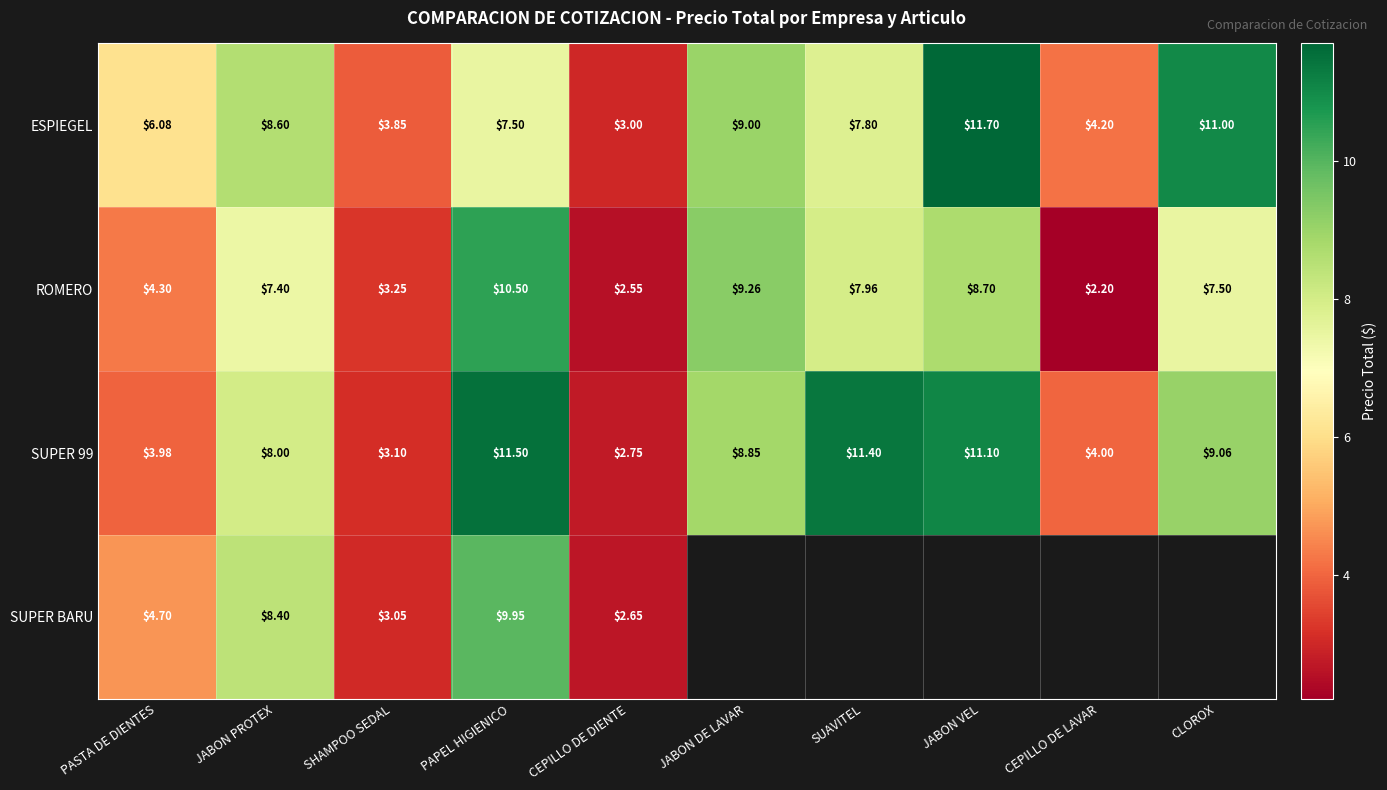

Between PASTA DE DIENTES and CEPILLO DE DIENTE, which series saw the biggest shift?

ESPIEGEL